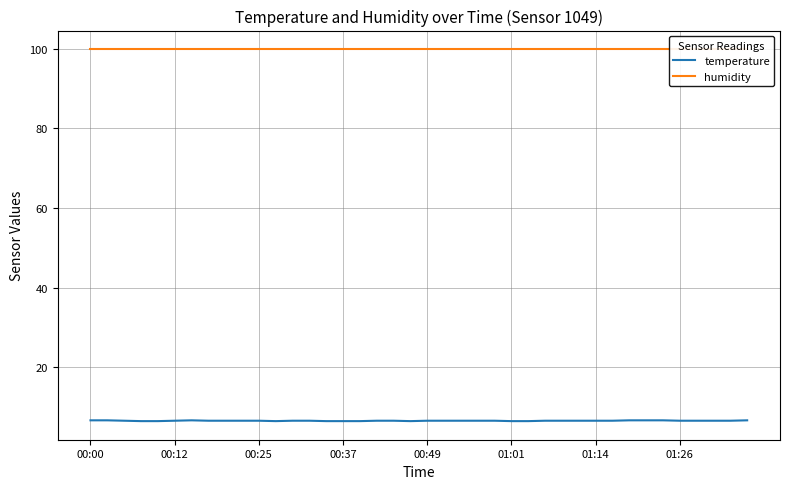

Rank the series by their average value, from highest to lowest.

humidity, temperature